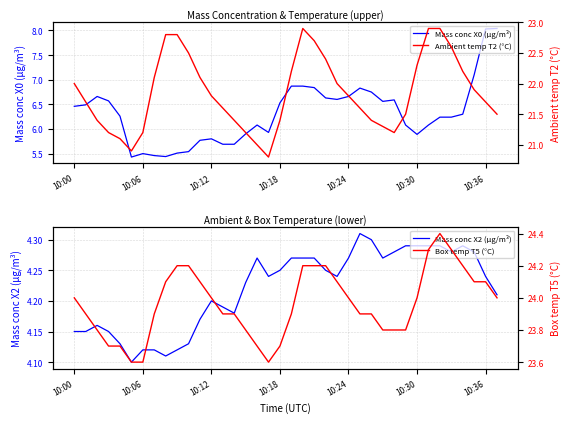

True or false: Ambient temp T2 (°C) and Mass conc X2 (μg/m³) intersect in this chart.

False